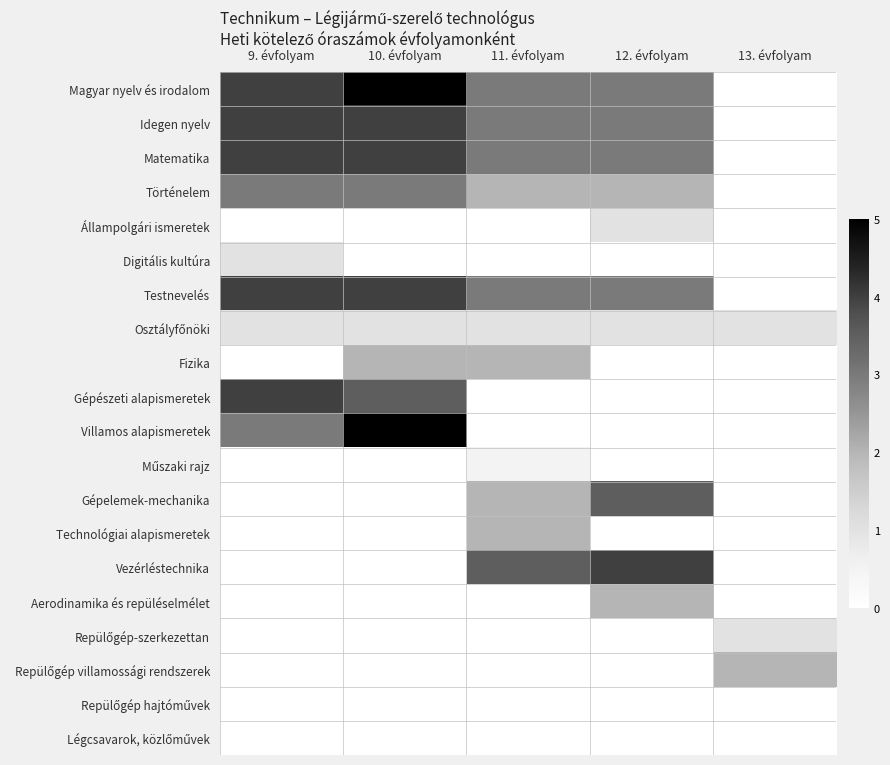

At which category is the sum across all series the highest?

10. évfolyam